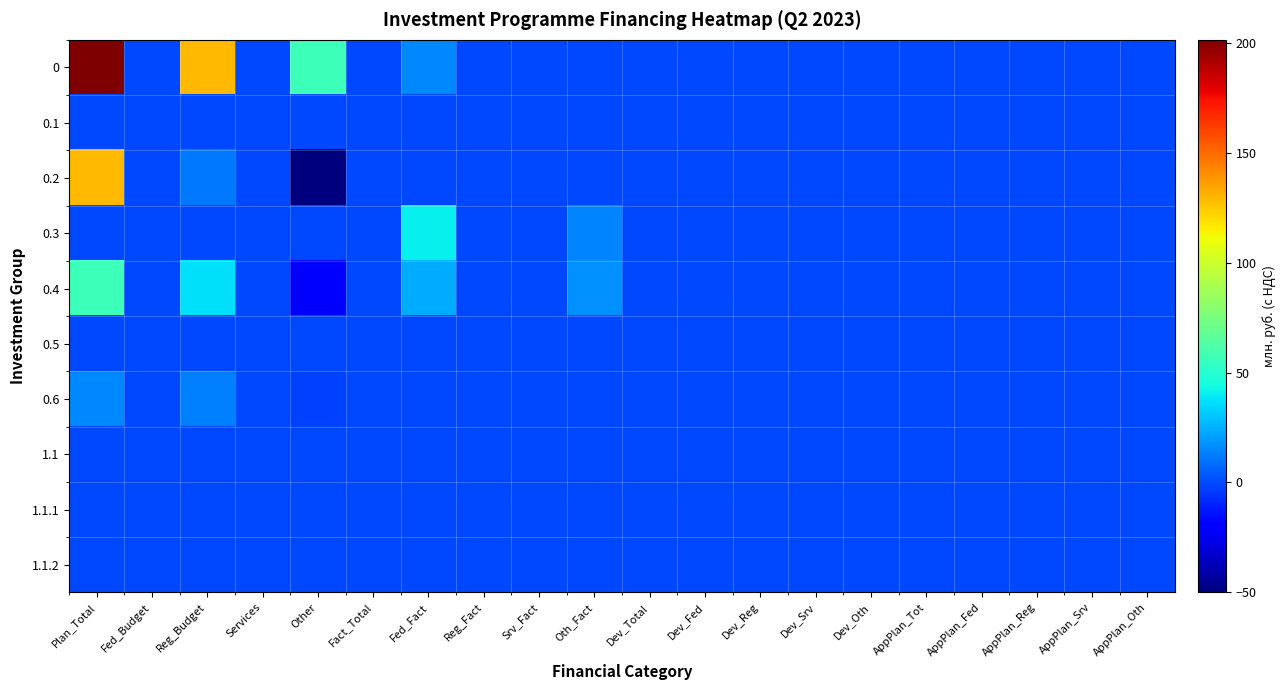

Rank the series at Dev_Reg from lowest to highest value.

0, 0.1, 0.2, 0.3, 0.4, 0.5, 0.6, 1.1, 1.1.1, 1.1.2